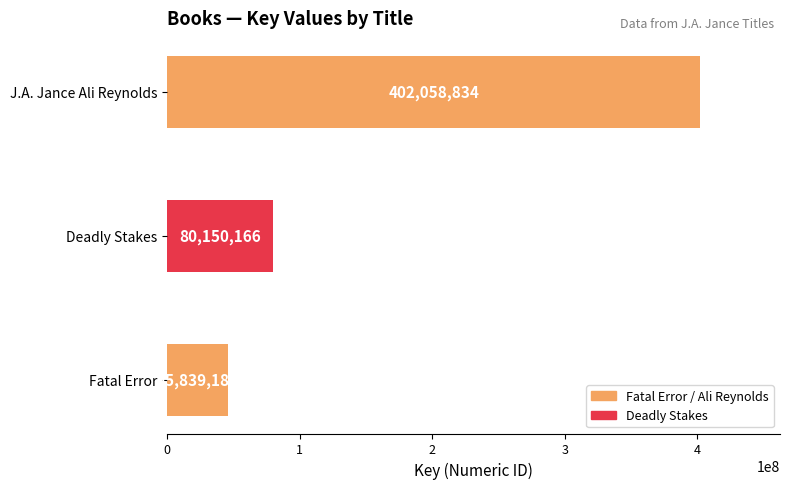

Reading bottom to top, transcribe all the data shown in this chart.

Fatal Error=45839184	Deadly Stakes=80150166	J.A. Jance Ali Reynolds=402058834